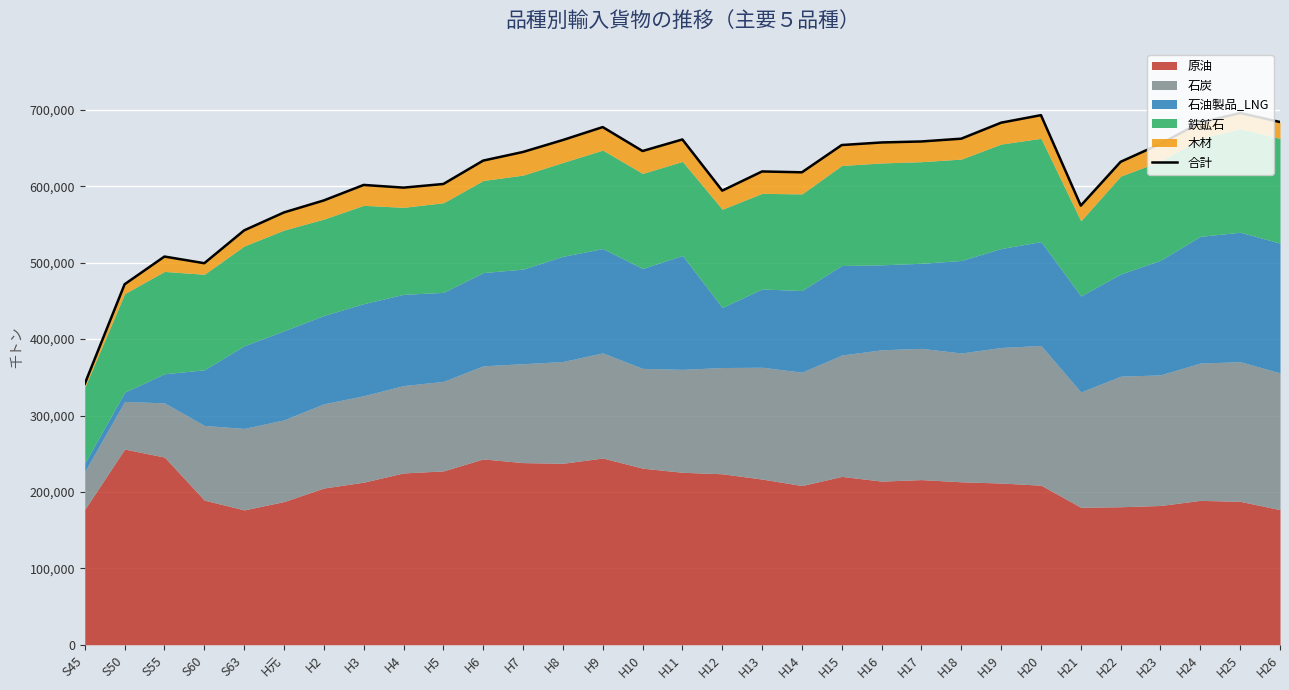

Reading left to right, what are all the values shown in this chart?

S45=341562	S50=471810	S55=508080	S60=499347	S63=542328	H元=565822	H2=581503	H3=601789	H4=598280	H5=603019	H6=633646	H7=644945	H8=660584	H9=677500	H10=646176	H11=661299	H12=594320	H13=619438	H14=618330	H15=654012	H16=657381	H17=658672	H18=662334	H19=683263	H20=693111	H21=574725	H22=632083	H23=655611	H24=683519	H25=695901	H26=684136